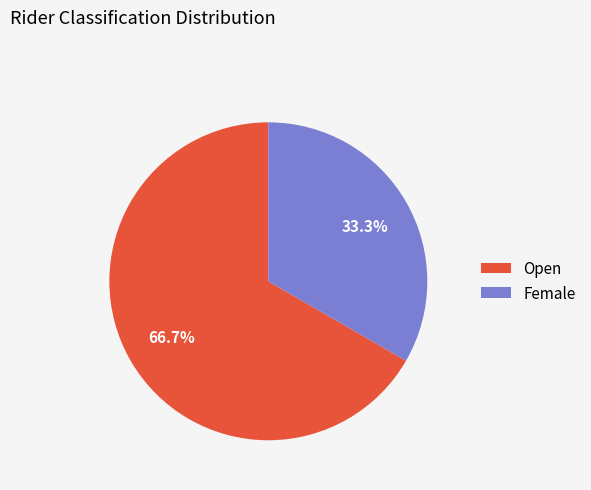

The Open slice represents 75% of the pie. True or false?

False